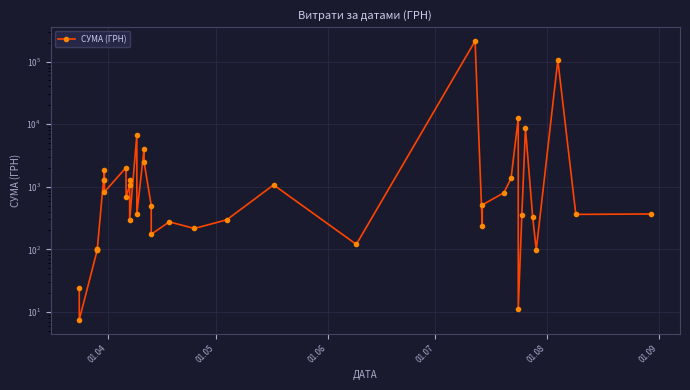

How many points are higher than both their immediate neighbors (excluding endpoints)?

12